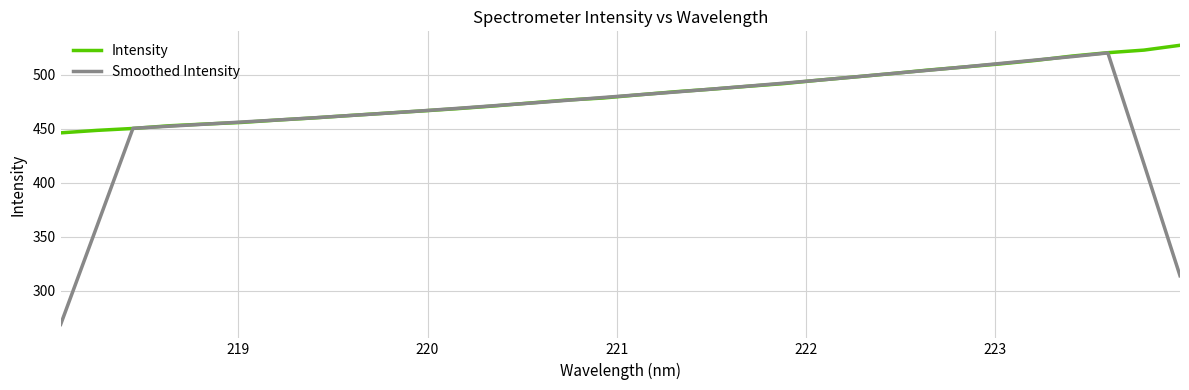

Which series has the largest range (max minus min)?

Smoothed Intensity